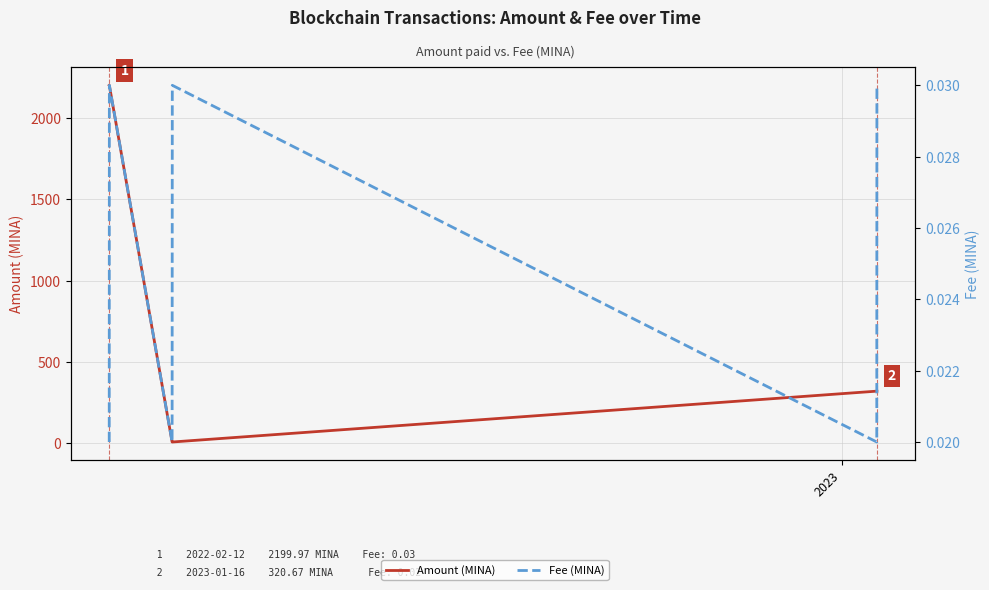

How many lines are shown in the chart?

2